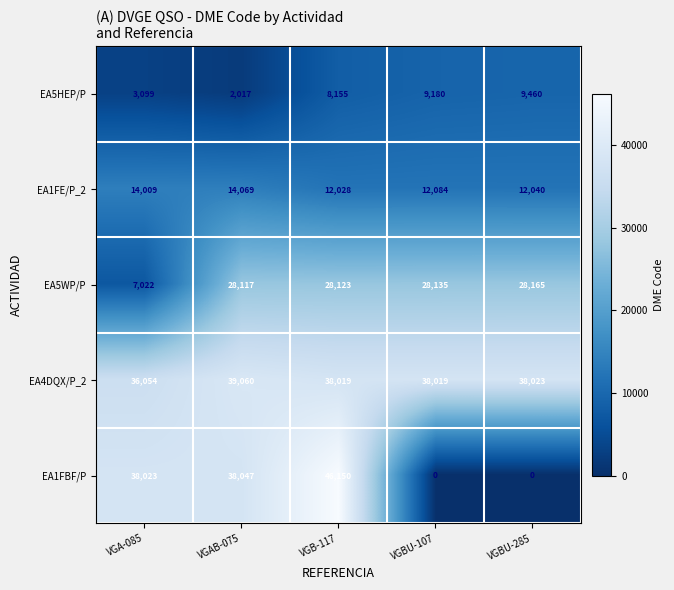

True or false: EA1FE/P_2 has a value of 12084 at VGBU-107.

True